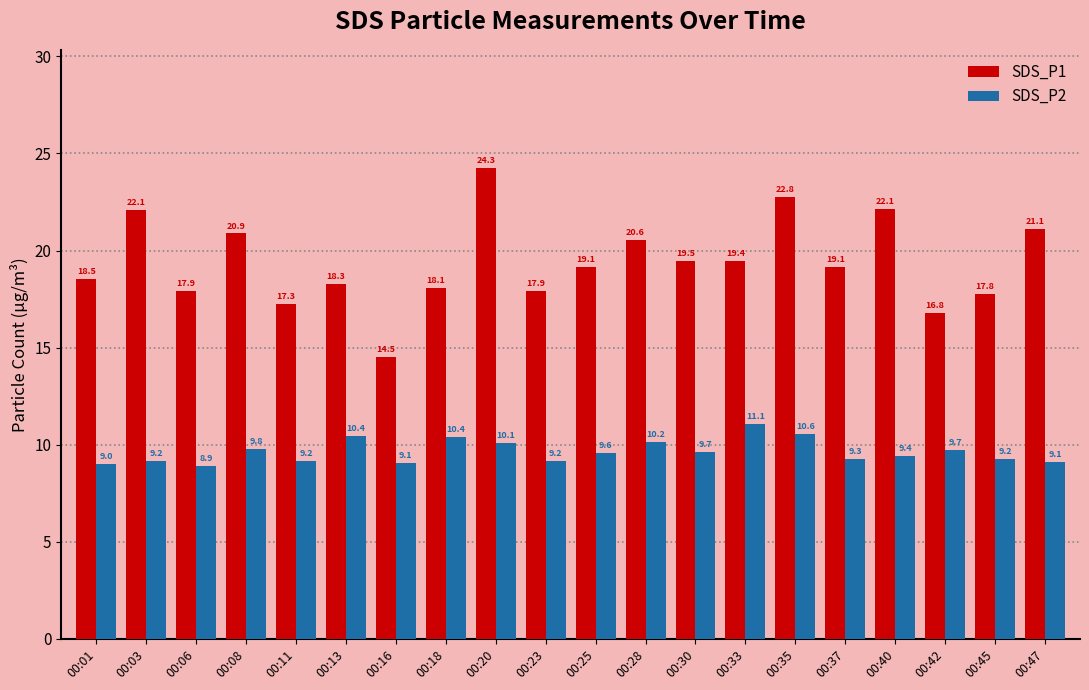

How many bars are there in total?

40